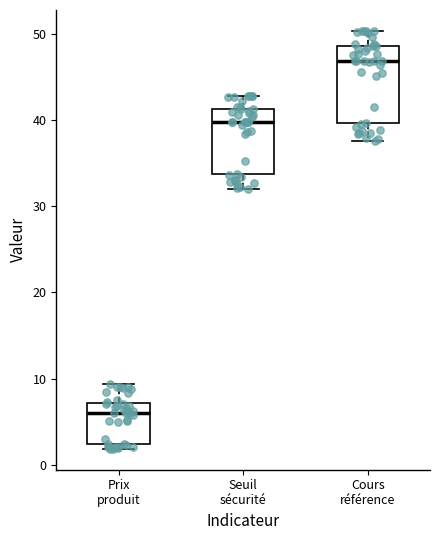

Comparing the boxes themselves (not the whiskers), which one is the tallest?

Cours référence